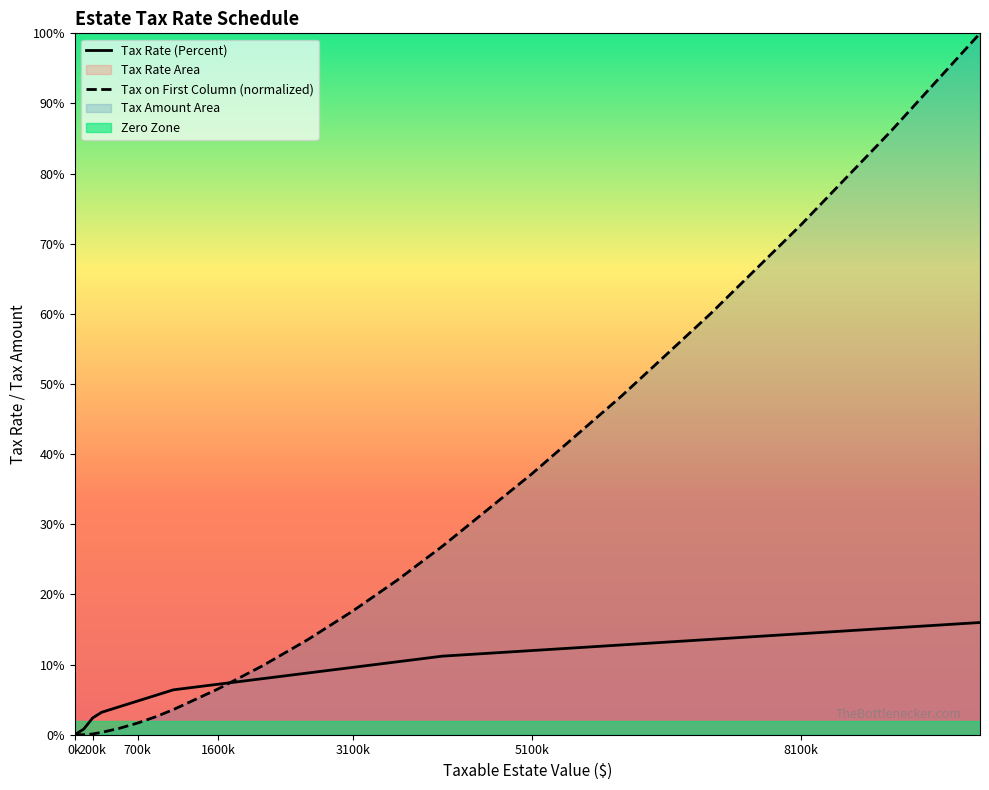

True or false: Tax on First Column (normalized) has a value of 0.3 at 19.

False